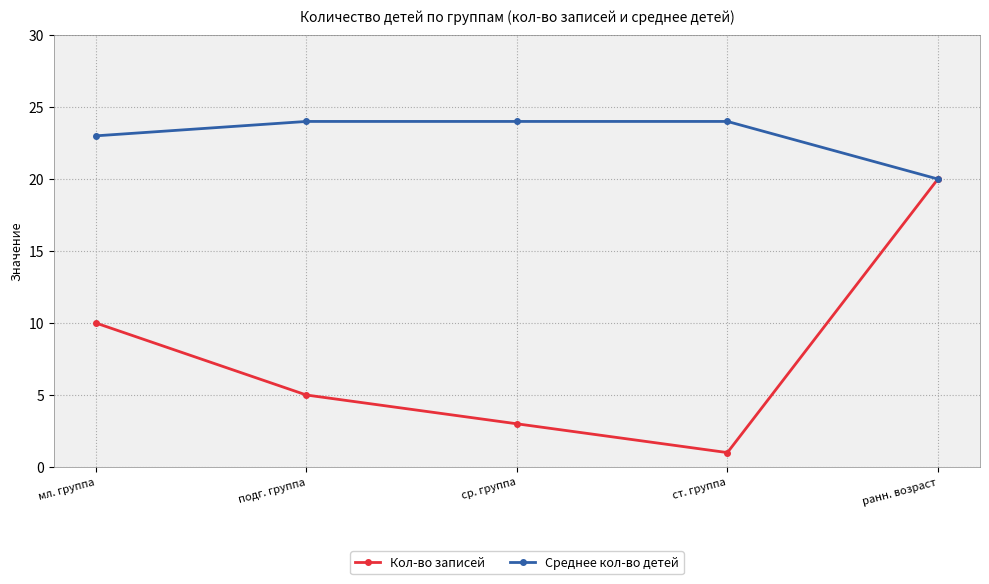

Is the value of Кол-во записей at ранн. возраст greater than the value of Среднее кол-во детей at ср. группа?

No